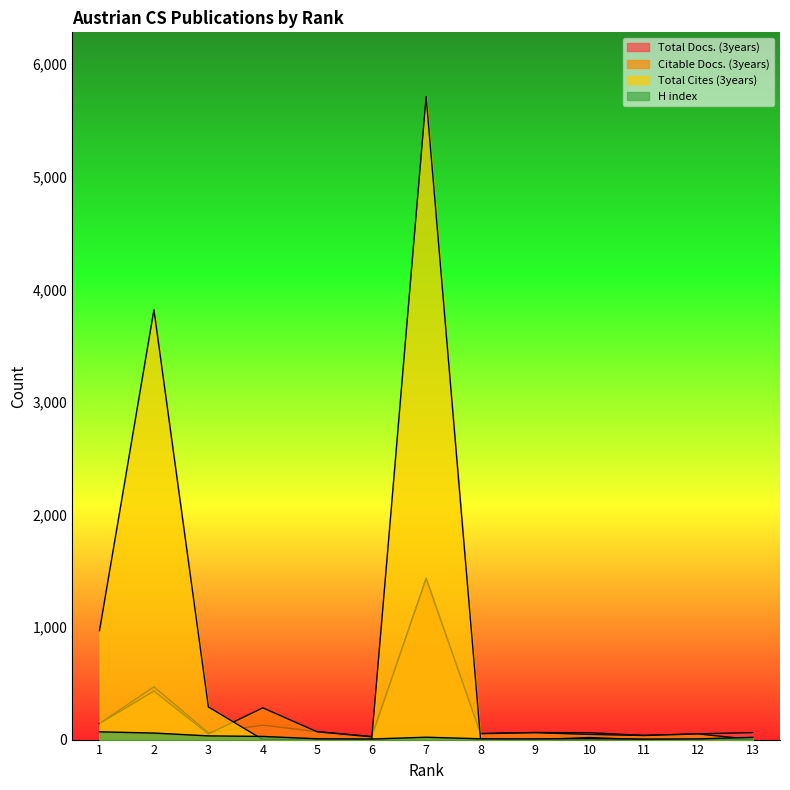

Reading left to right, transcribe all the data shown in this chart.

Total Docs. (3years): 1=144	2=469	3=60	4=128	5=71	6=27	7=1433	8=54	9=63	10=61	11=37	12=51	13=62
Citable Docs. (3years): 1=142	2=431	3=49	4=282	5=69	6=24	7=1430	8=52	9=61	10=46	11=36	12=50	13=0
Total Cites (3years): 1=967	2=3819	3=290	4=0	5=0	6=0	7=5712	8=0	9=0	10=18	11=0	12=0	13=0
H index: 1=69	2=58	3=33	4=28	5=7	6=5	7=21	8=7	9=6	10=8	11=4	12=6	13=20